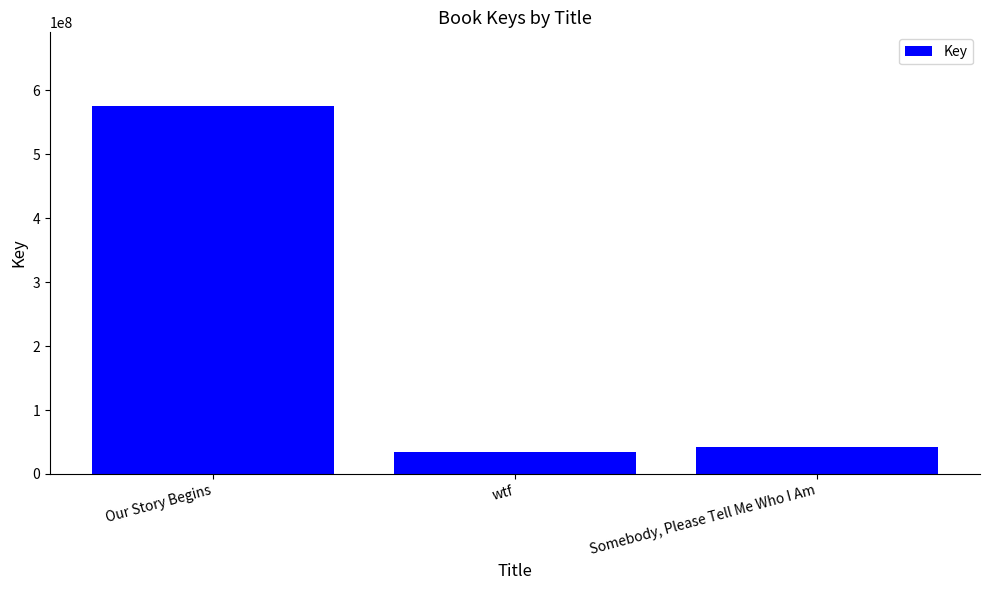

What value does the data have at wtf?

34873140